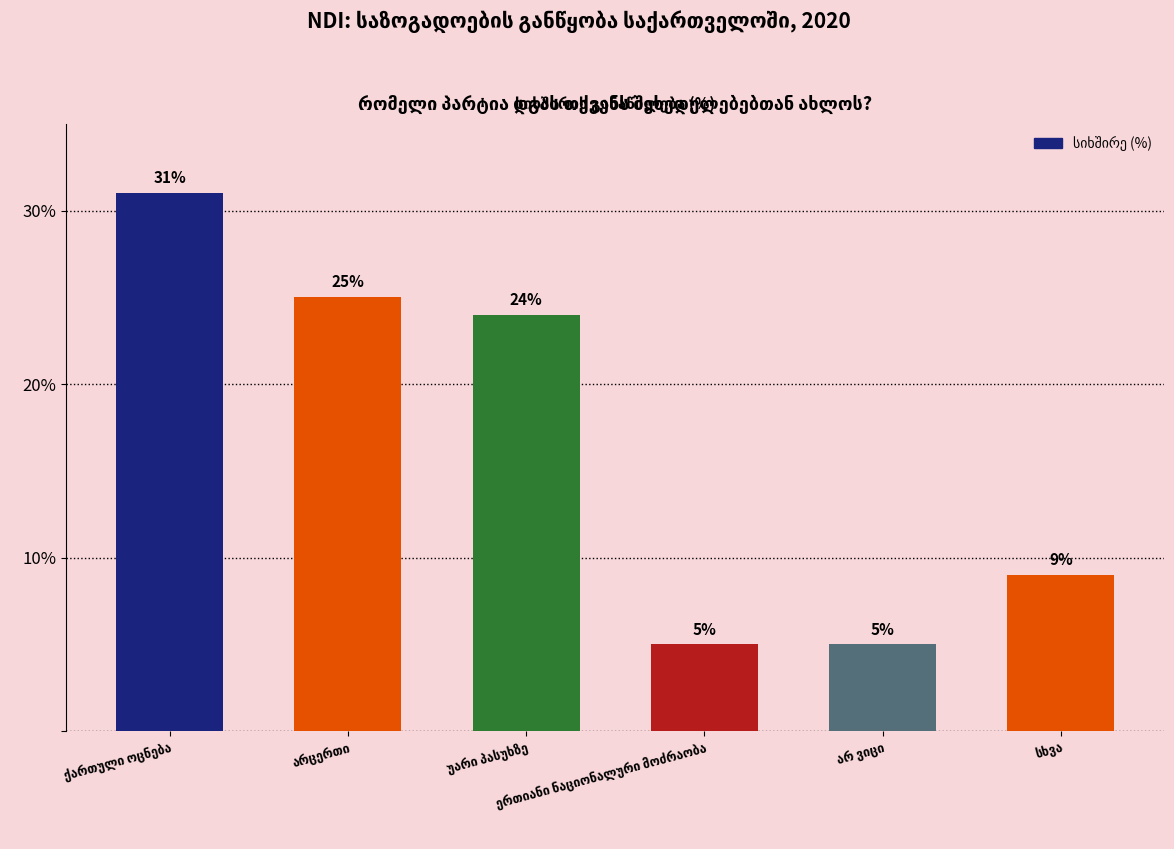

What is the sum of all values?

99